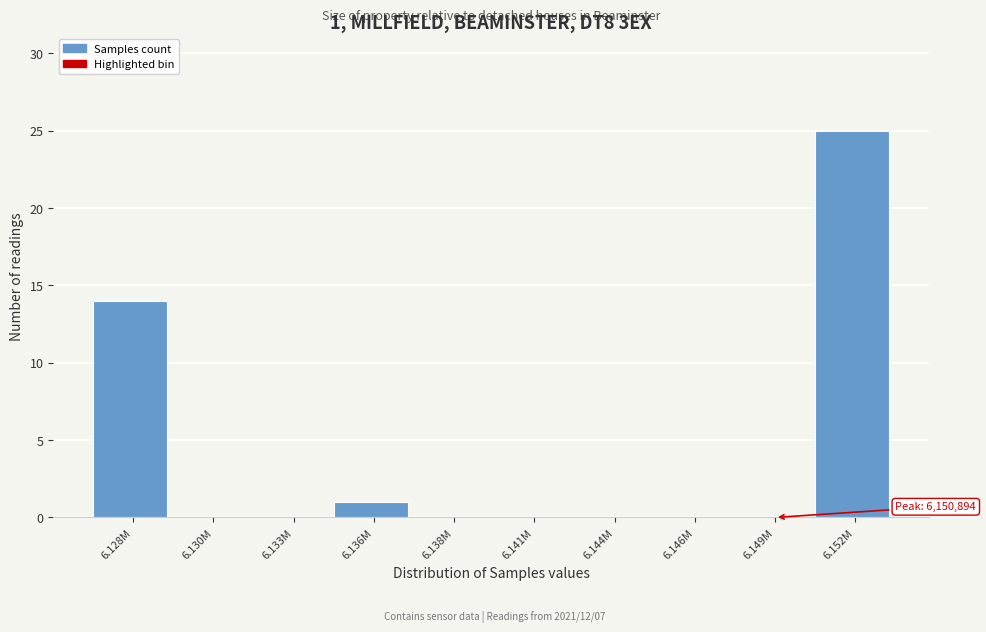

Reading left to right, what are all the values shown in this chart?

6.128M=14	6.130M=0	6.133M=0	6.136M=1	6.138M=0	6.141M=0	6.144M=0	6.146M=0	6.149M=0	6.152M=25